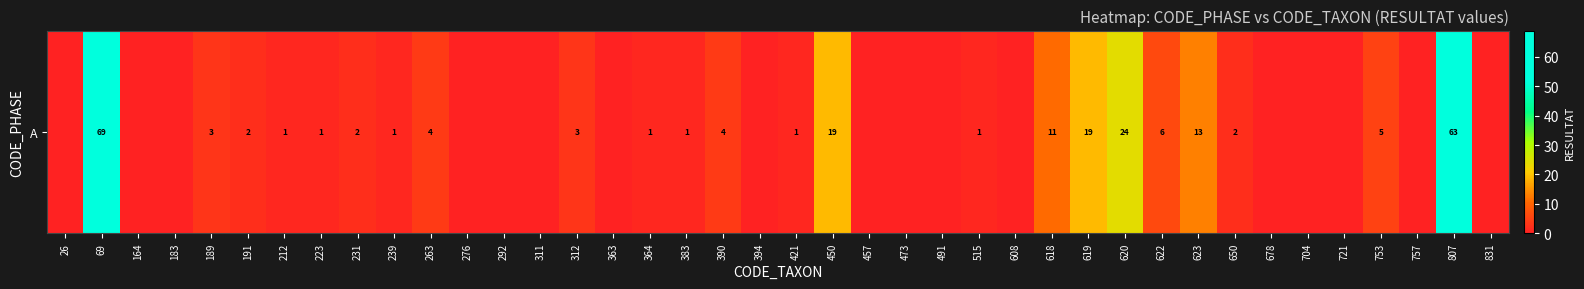

Where is the data nearest to the value 34?

620